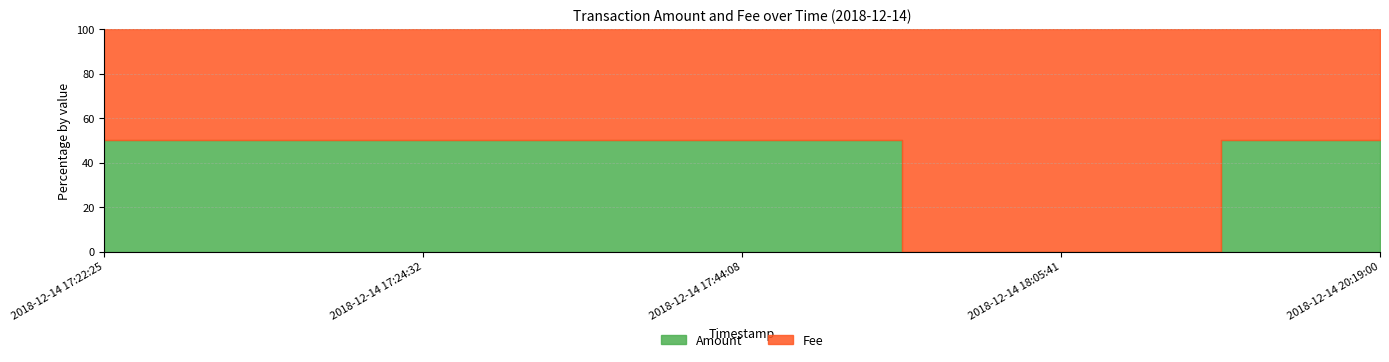

How many lines are shown in the chart?

2